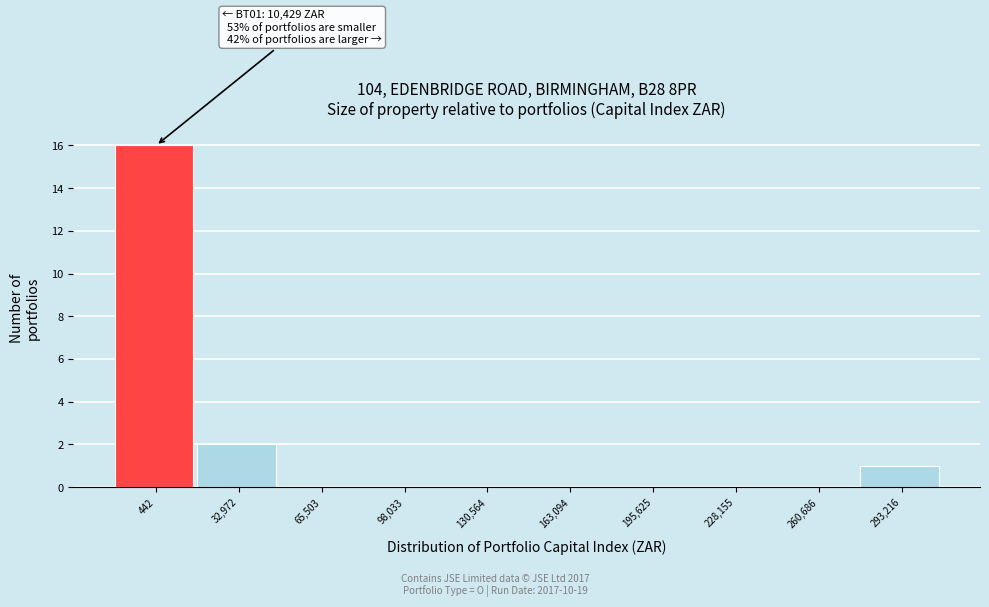

Reading right to left, what are all the values shown in this chart?

293,216=1	260,686=0	228,155=0	195,625=0	163,094=0	130,564=0	98,033=0	65,503=0	32,972=2	442=16